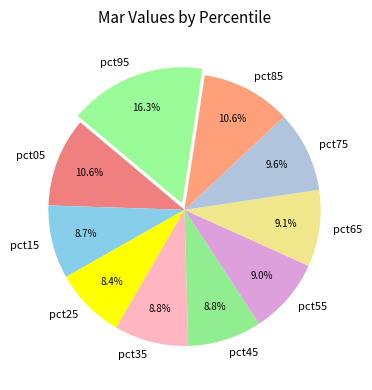

Does any single category account for the majority?

No